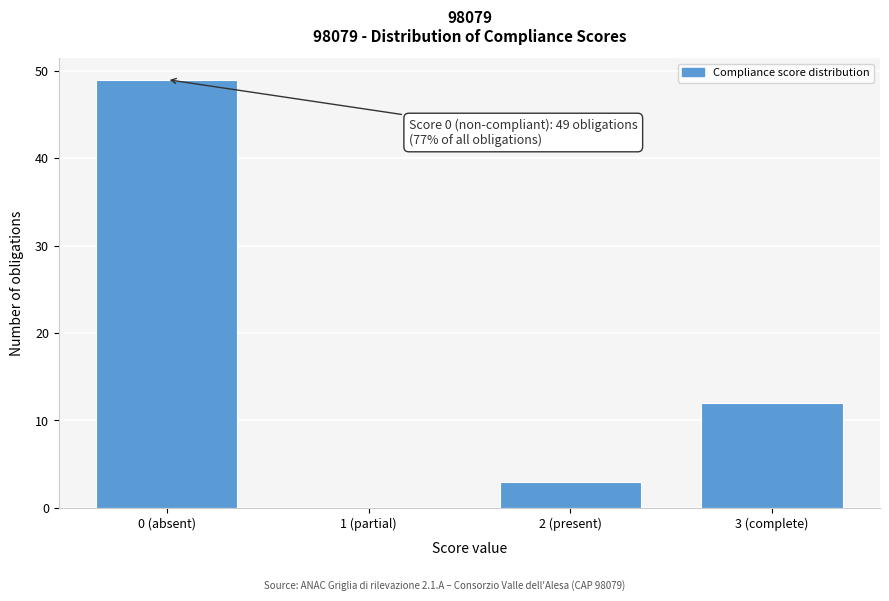

Reading left to right, transcribe all the data shown in this chart.

0 (absent)=49	1 (partial)=0	2 (present)=3	3 (complete)=12